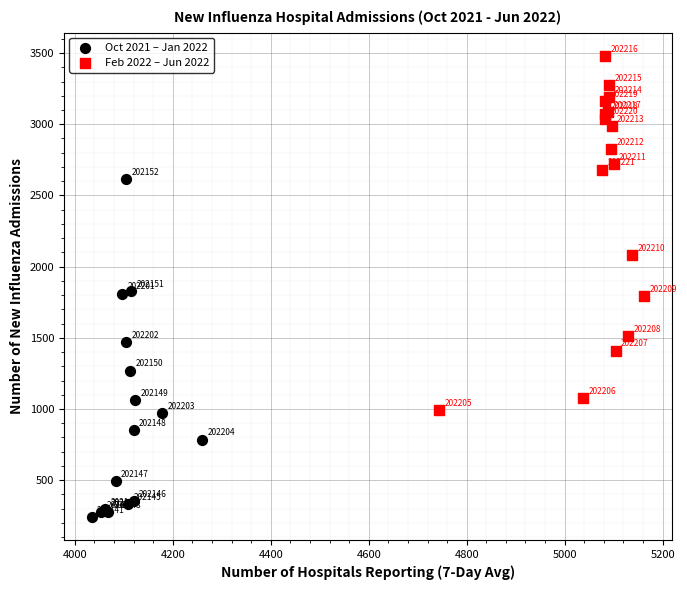

Which series reaches the maximum Y coordinate?

Feb 2022 – Jun 2022